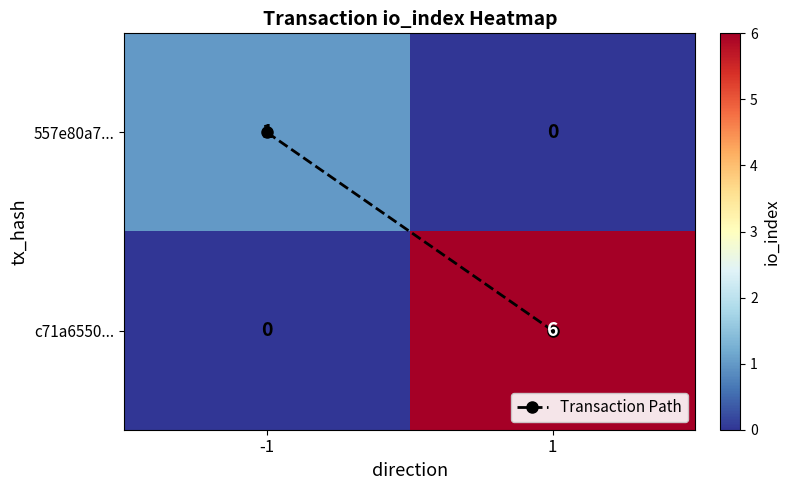

What is the maximum value for c71a6550...?

6